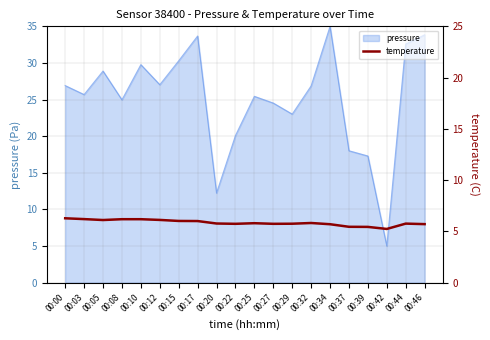

What is the maximum value for pressure?

35.0